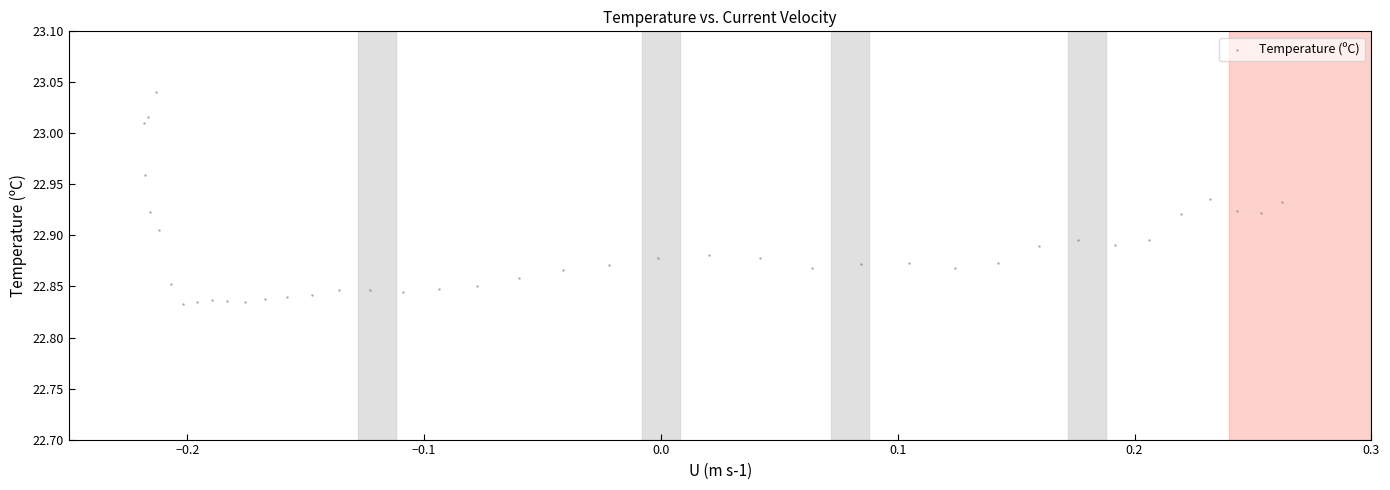

What is the range of X values (max minus min)?

0.5